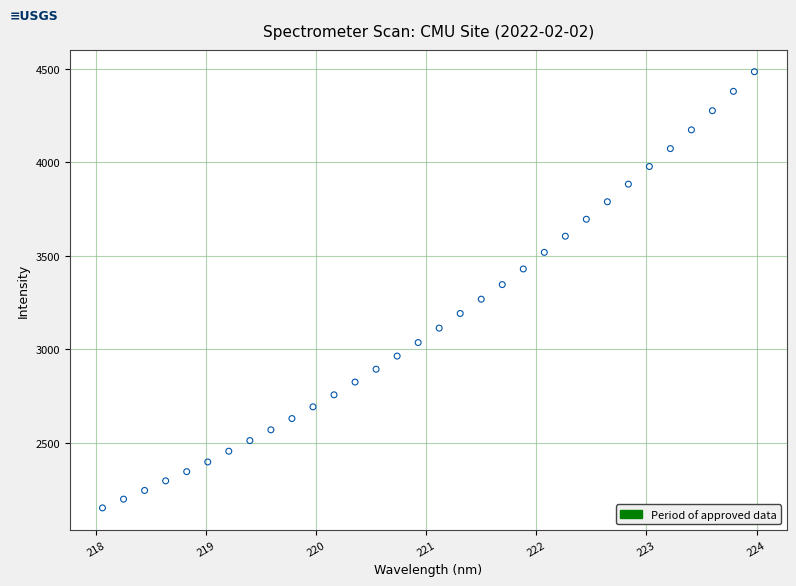

What is the range of X values (max minus min)?

5.9